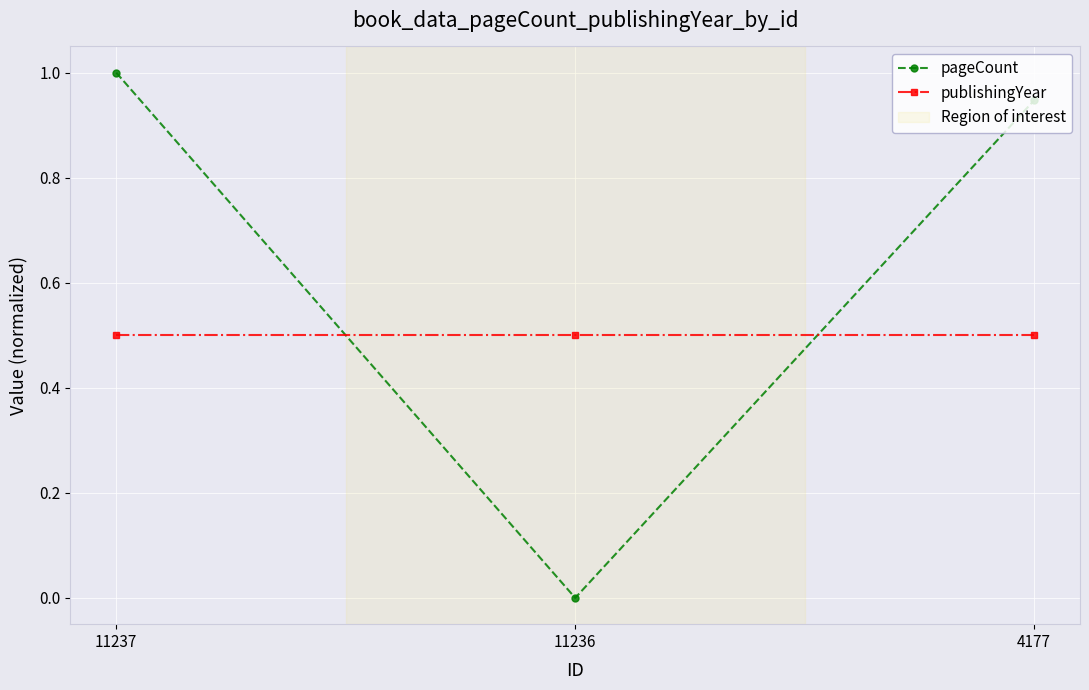

What is the total value across all series at 11236?

0.5